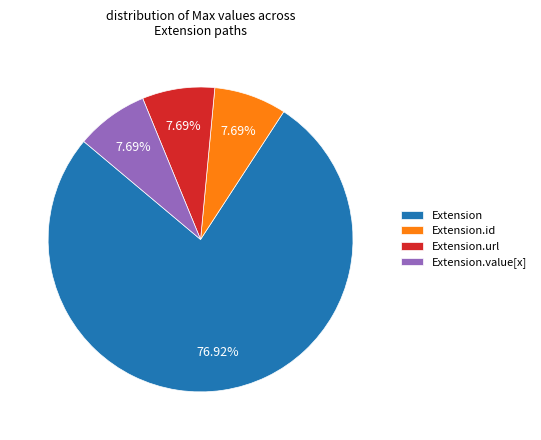

Does Extension account for over 50% of the chart?

Yes